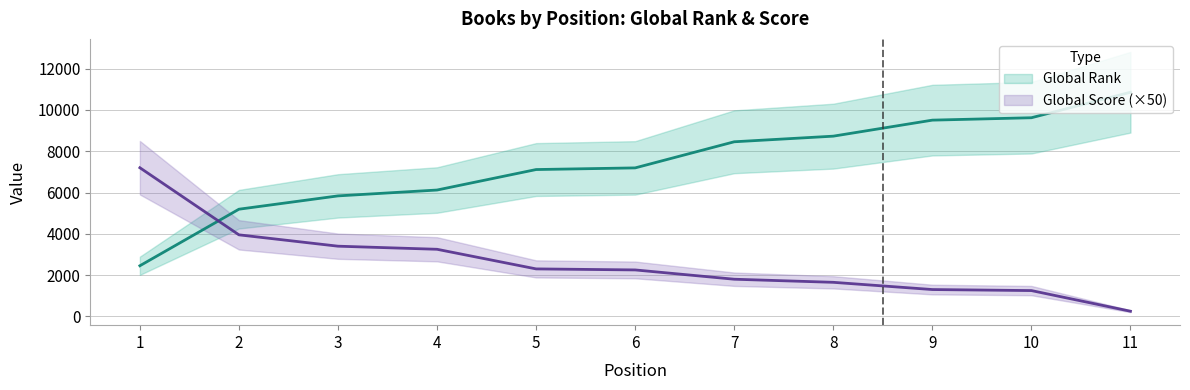

The Global Rank series shows 6805 at 2. True or false?

False